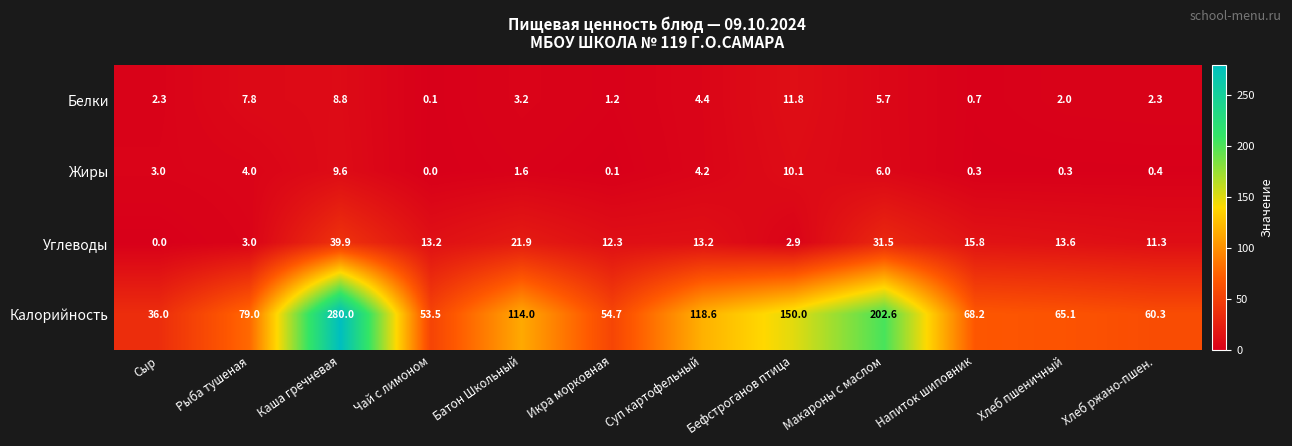

Is the value of Калорийность at Хлеб пшеничный greater than the value of Углеводы at Напиток шиповник?

Yes